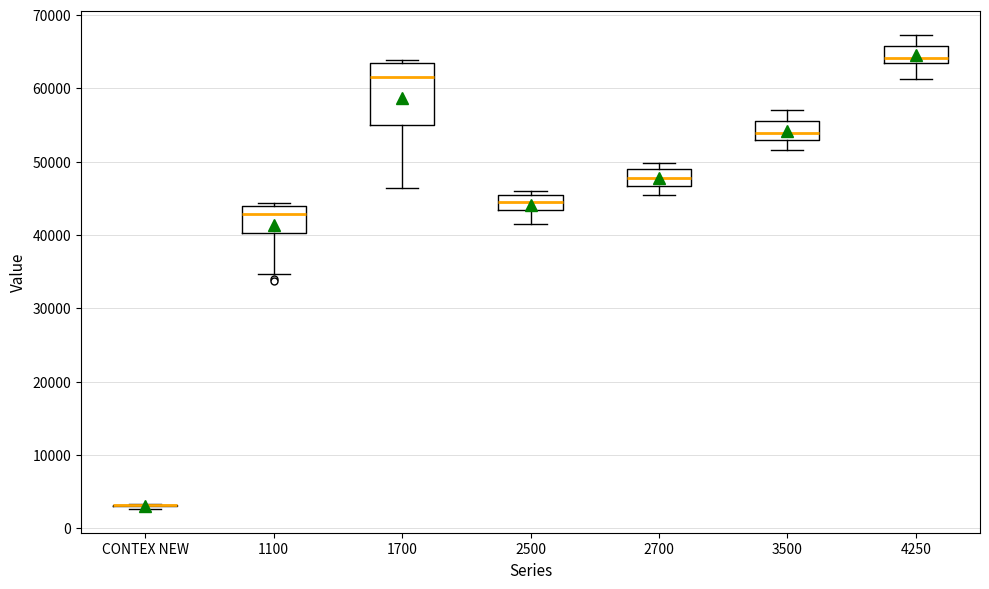

Comparing the boxes themselves (not the whiskers), which one is the tallest?

1700